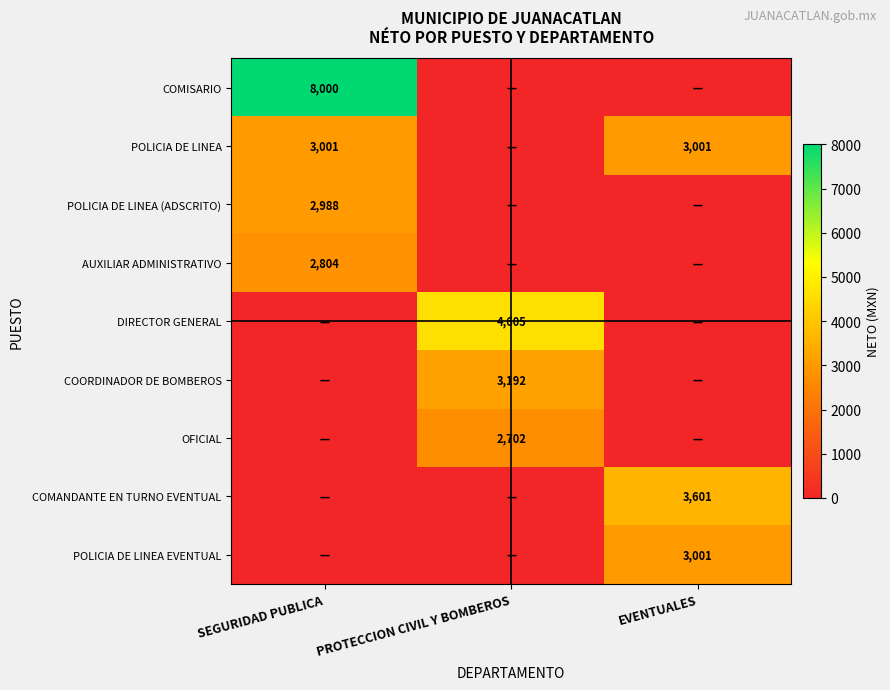

True or false: COMANDANTE EN TURNO EVENTUAL has a value of 3601 at EVENTUALES.

True